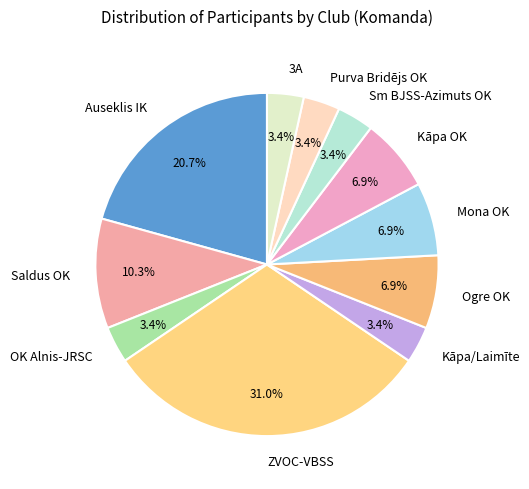

What percentage do Kāpa/Laimīte and Mona OK together represent?

10.3%